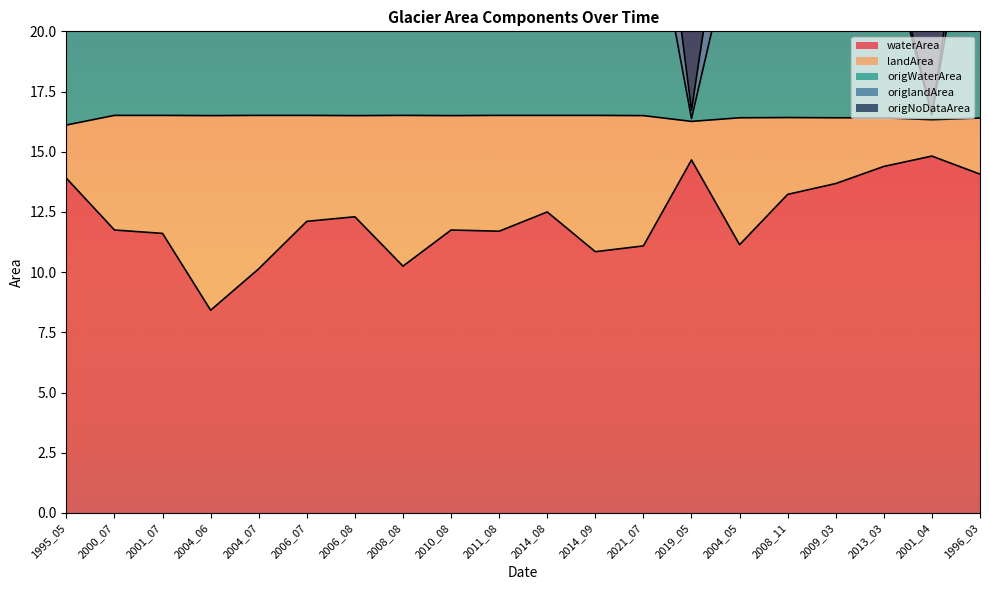

The value of waterArea at 2004_07 is 13.6. True or false?

False